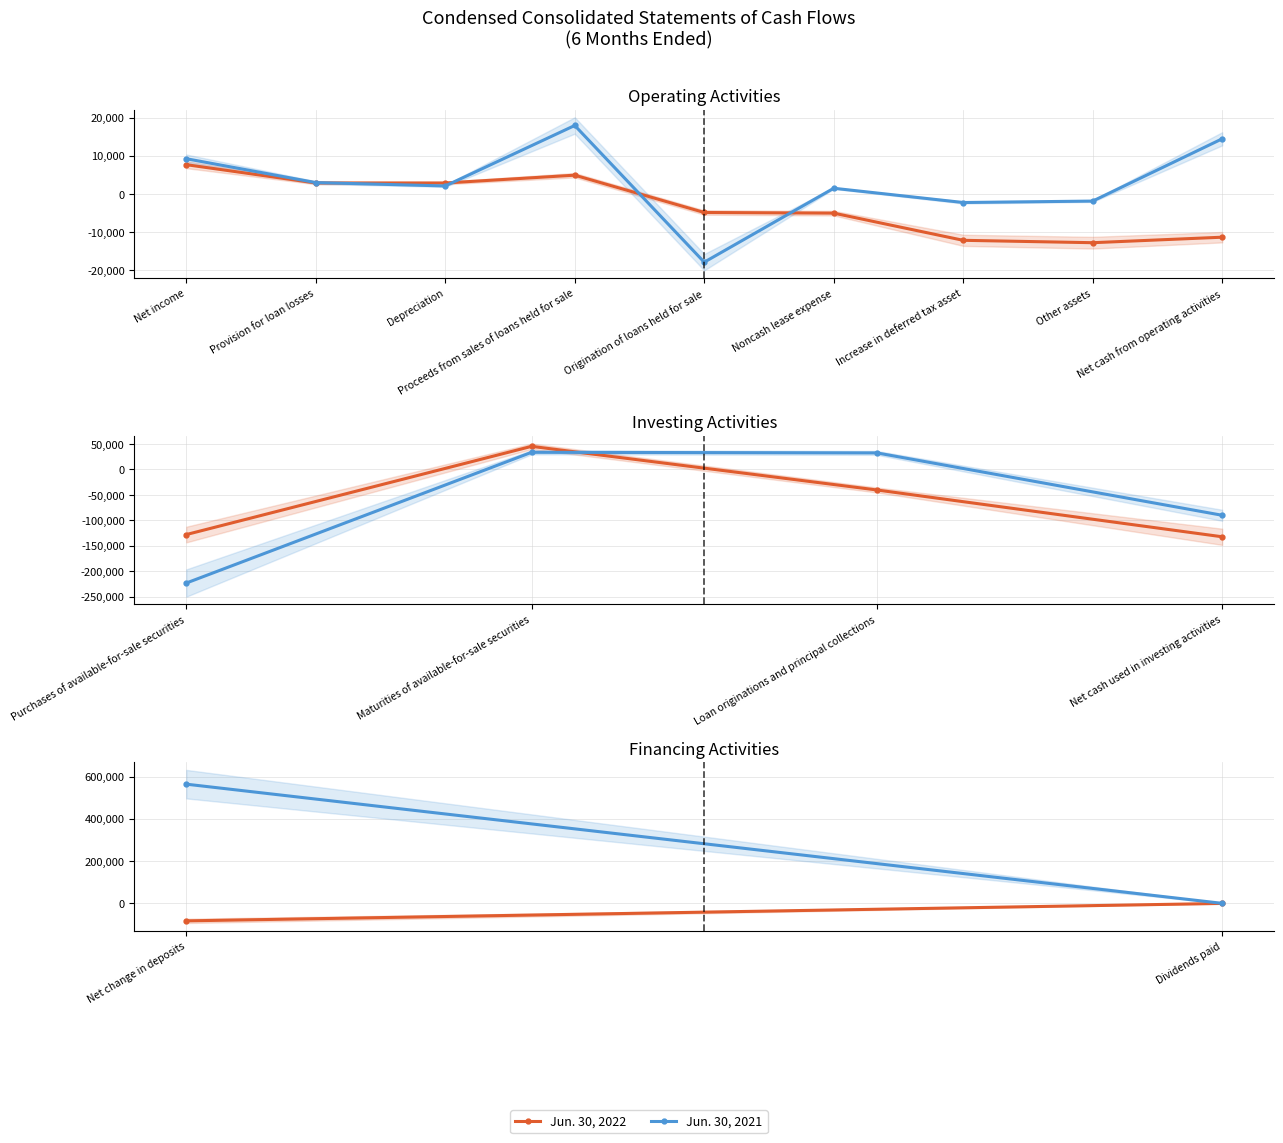

What are all the series names shown in the legend?

Jun. 30, 2022, Jun. 30, 2021